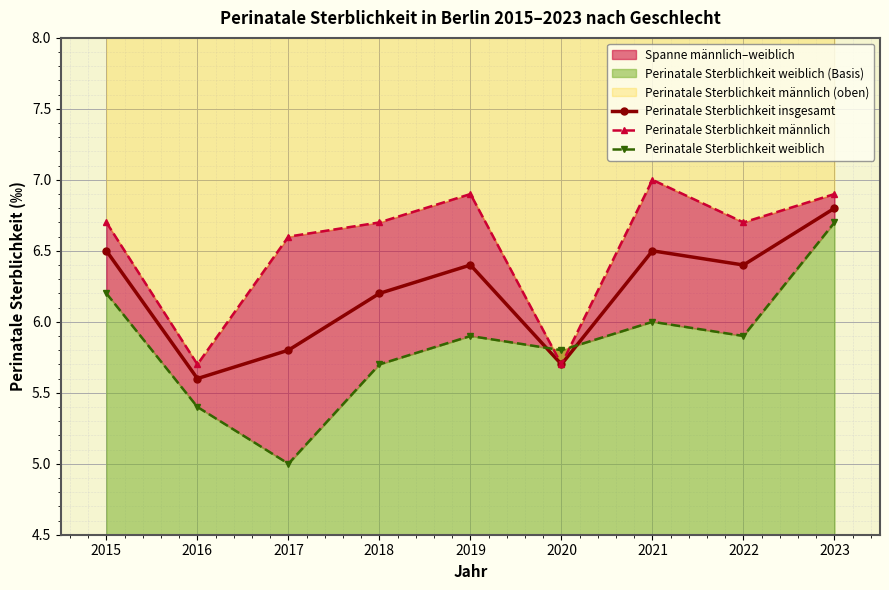

What is the spread (max minus min) of values at 2015?

0.5